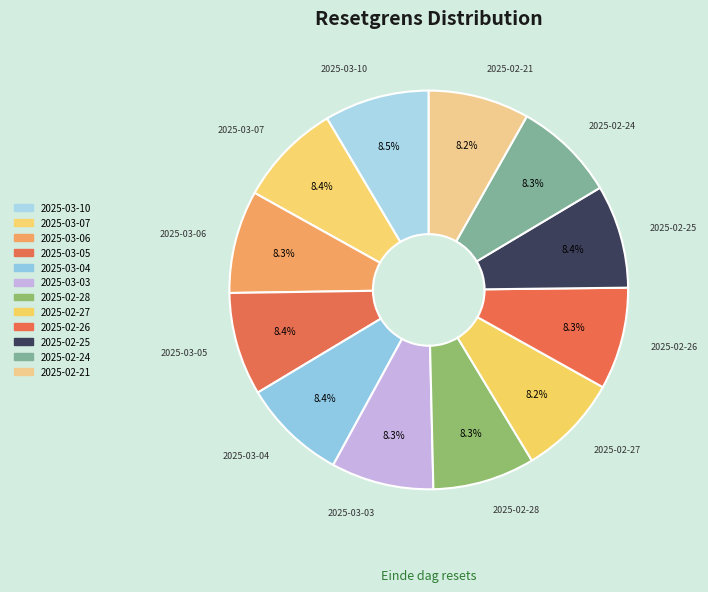

How many slices are in this pie chart?

12